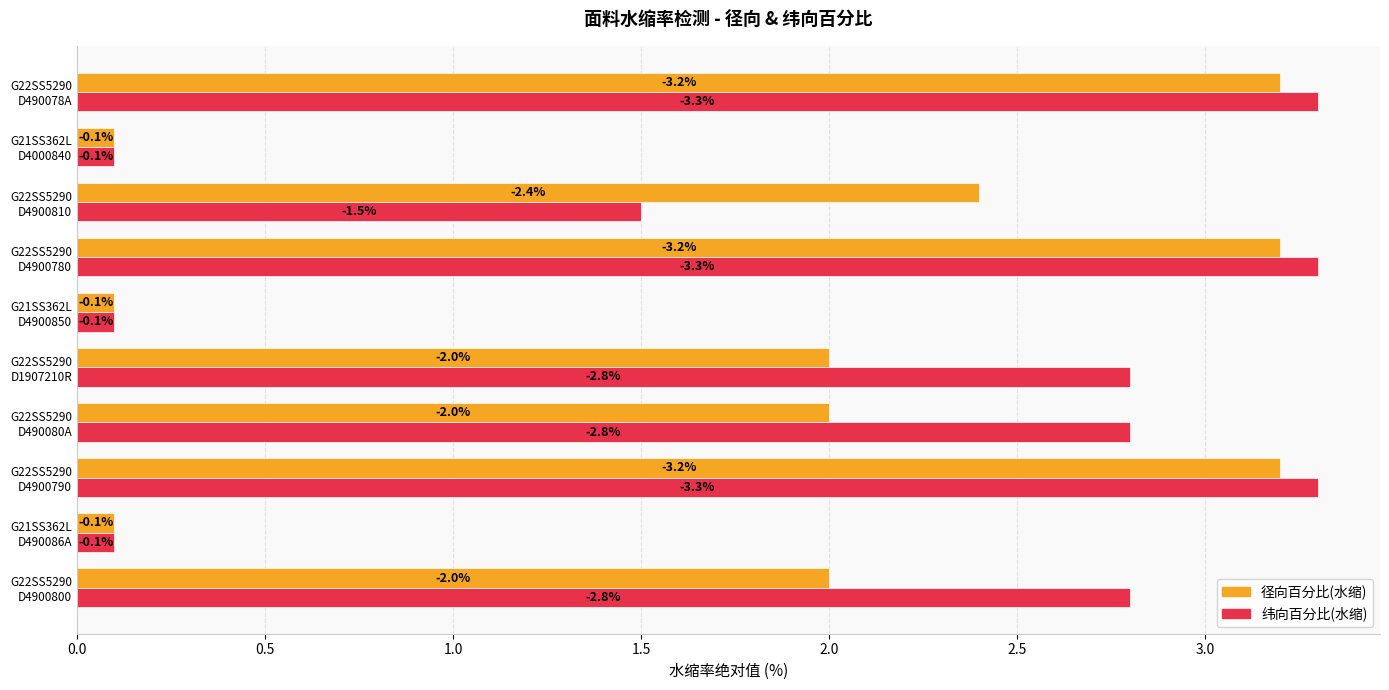

What are all the series names shown in the legend?

径向百分比(水缩), 纬向百分比(水缩)